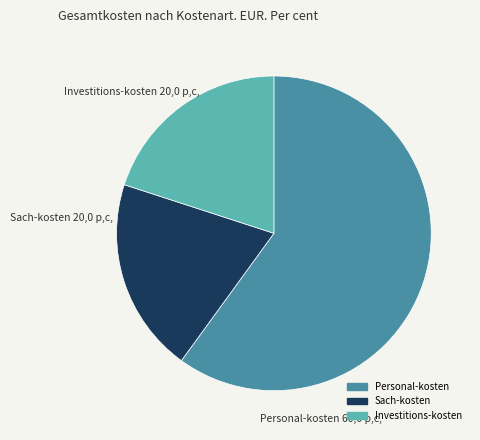

Does Sach-kosten account for over 50% of the chart?

No